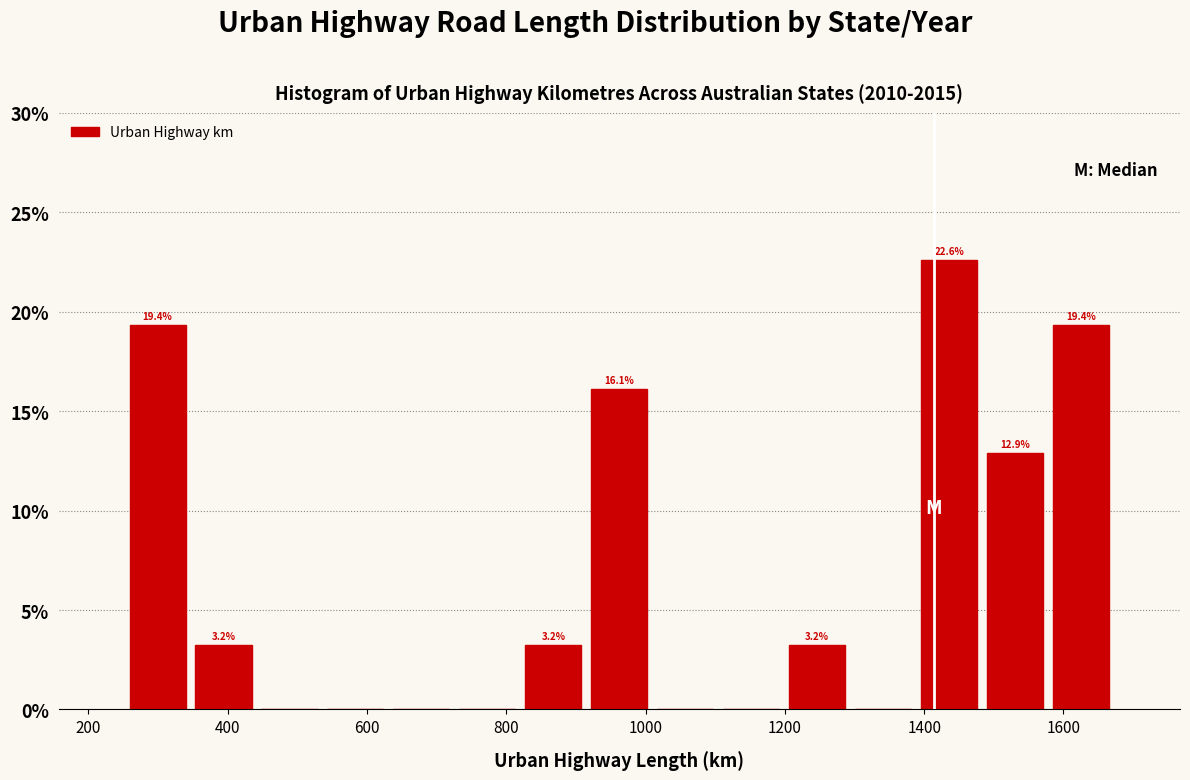

Over which range of the x-axis is the bar tallest?

1380 to 1480